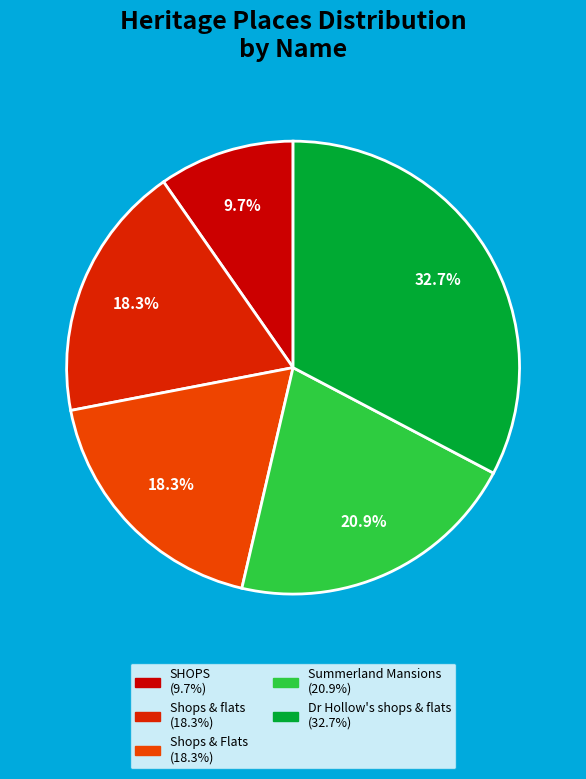

Do Summerland Mansions and Shops & Flats together represent more than half of the pie?

No